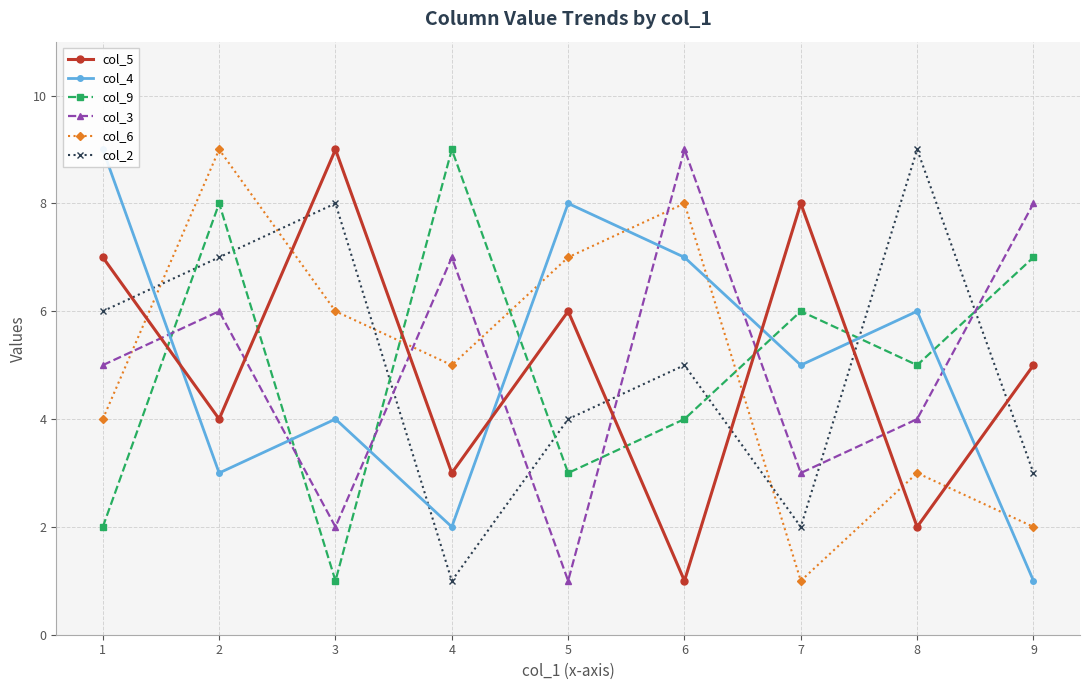

What is the difference between the highest and lowest values at 4?

8